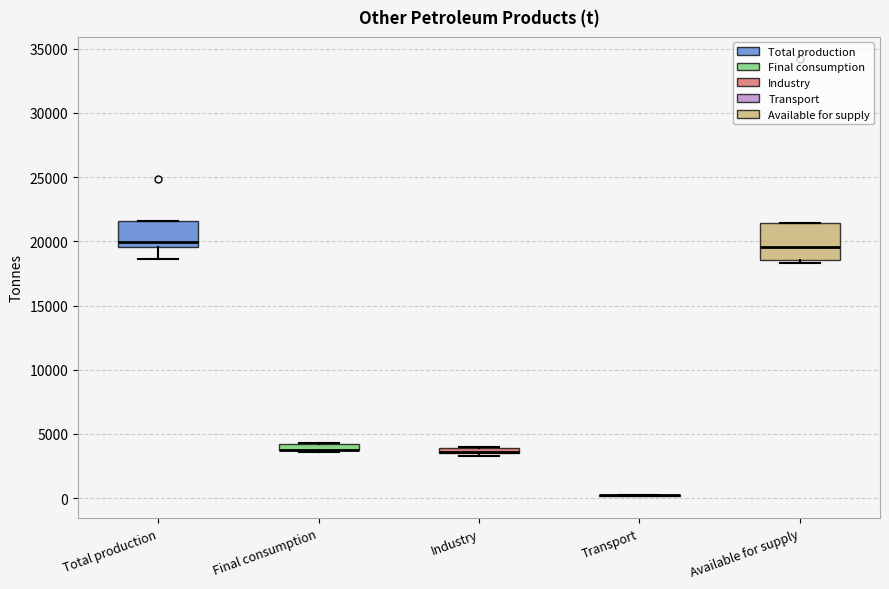

Where does the median line of the box for Available for supply sit on the y-axis? The values are not printed on the chart, so give them approximately, as read against the axis.

19500